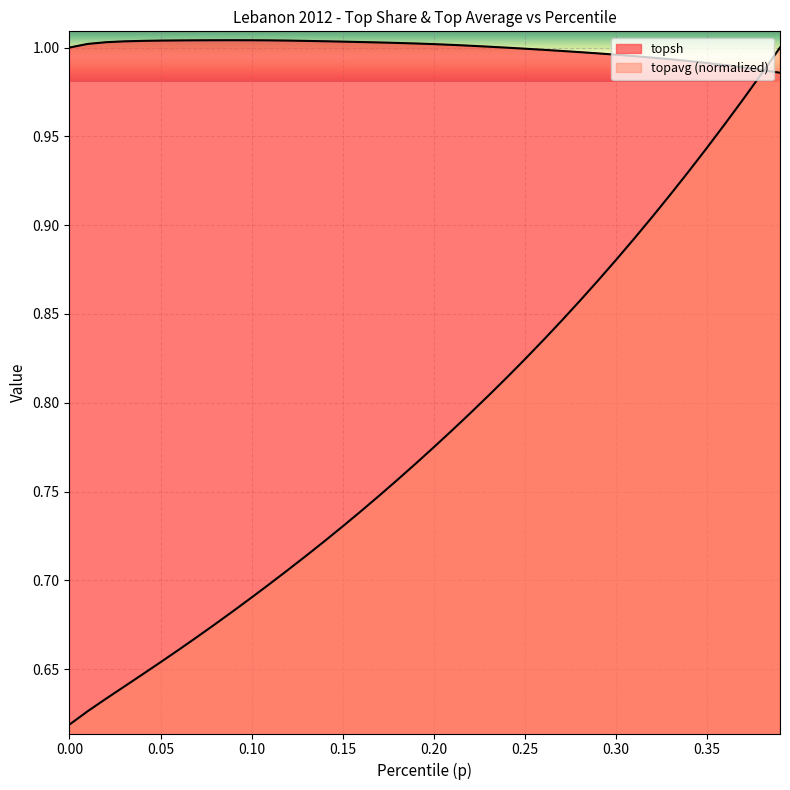

What are all the series names shown in the legend?

topsh, topavg